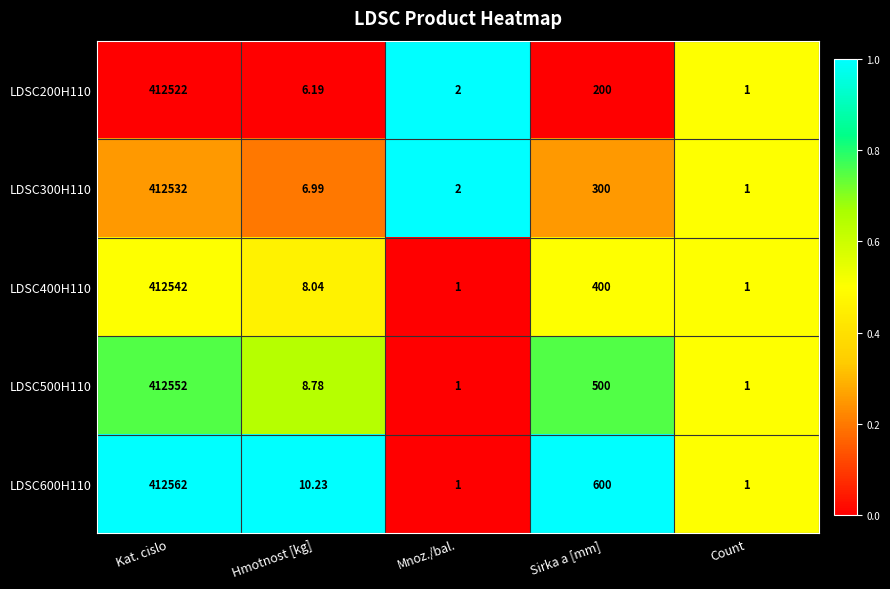

How many distinct data groups are displayed?

5